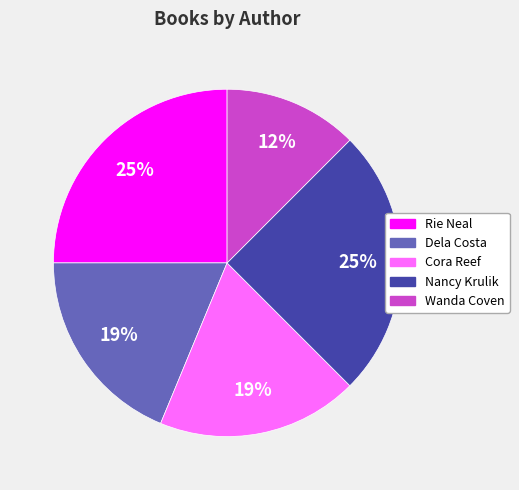

To the nearest percent, what is the average slice percentage?

20%